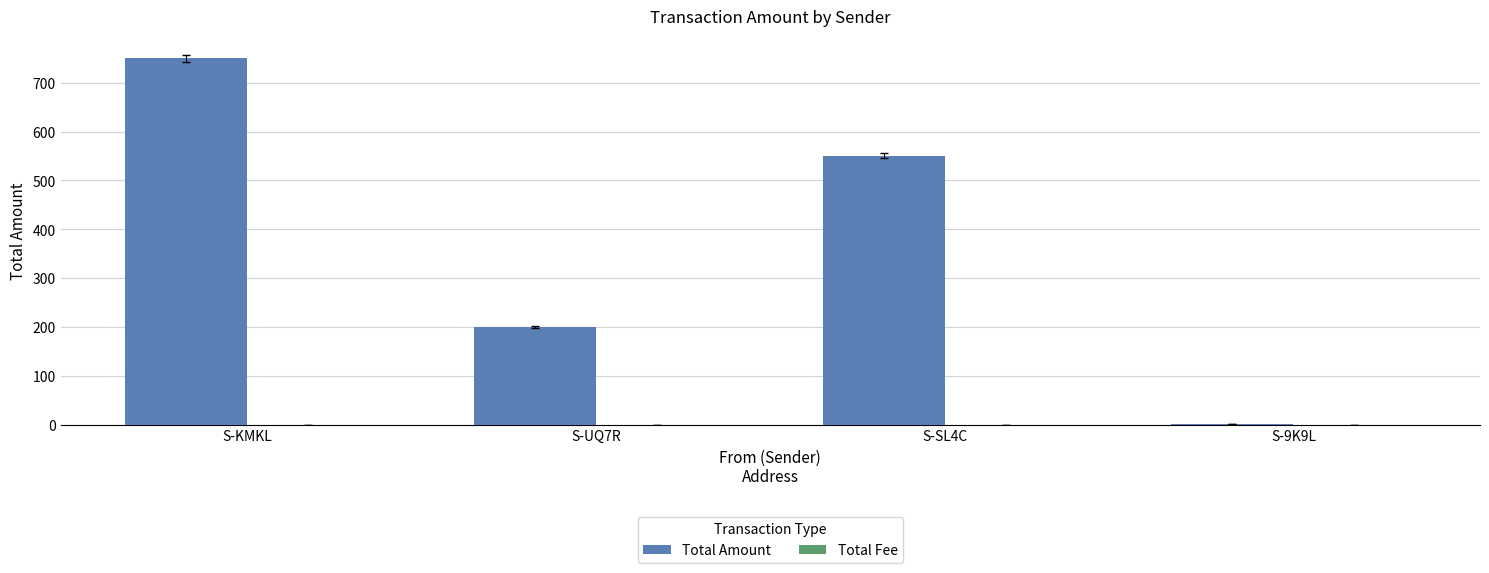

At which category is the sum across all series the highest?

S-KMKL